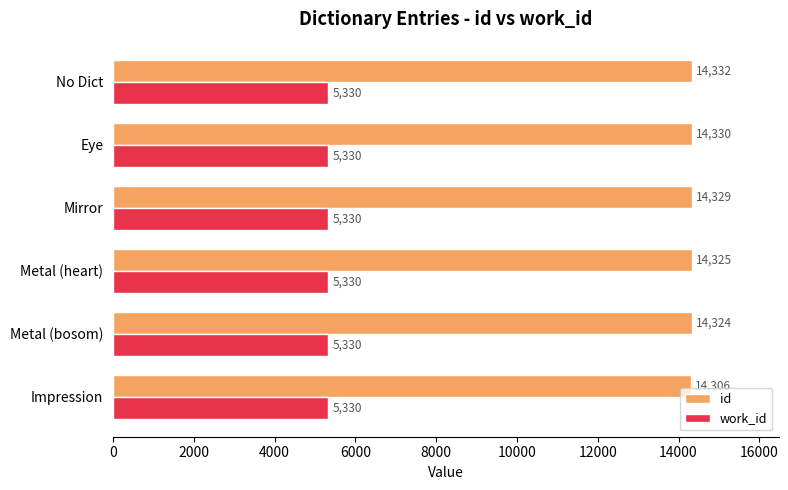

What is the average value of the id series?

14324